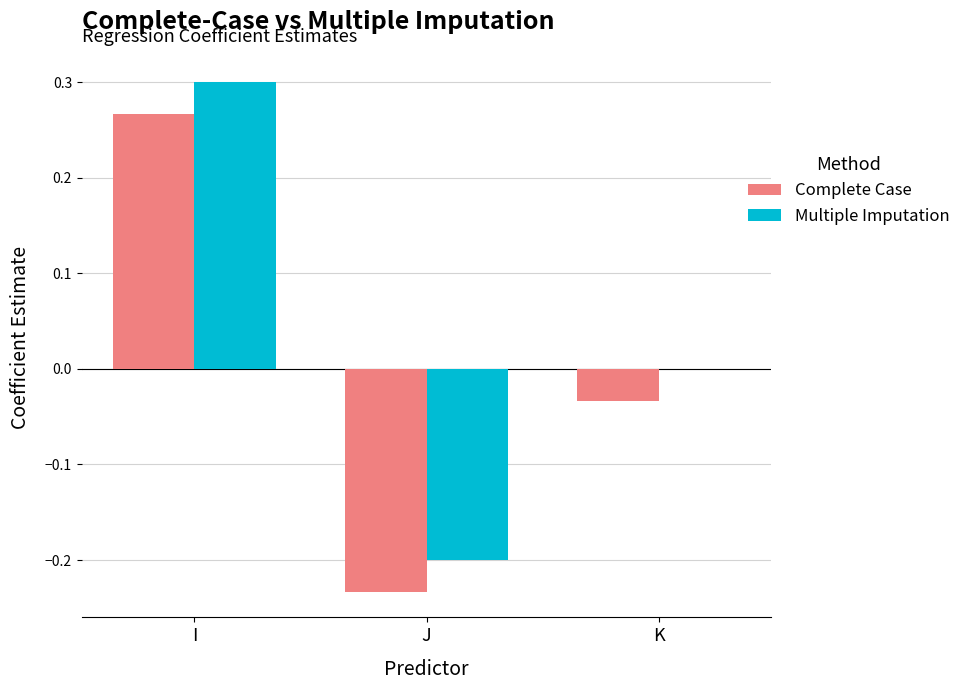

At which category does the chart reach its peak across all series?

I